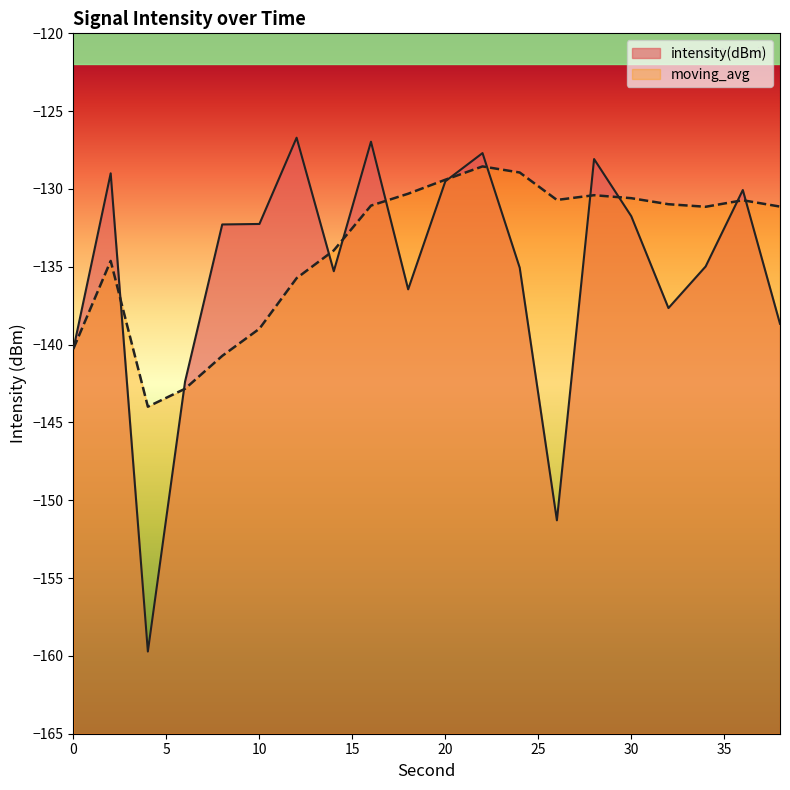

Which series has the largest total across all categories?

moving_avg